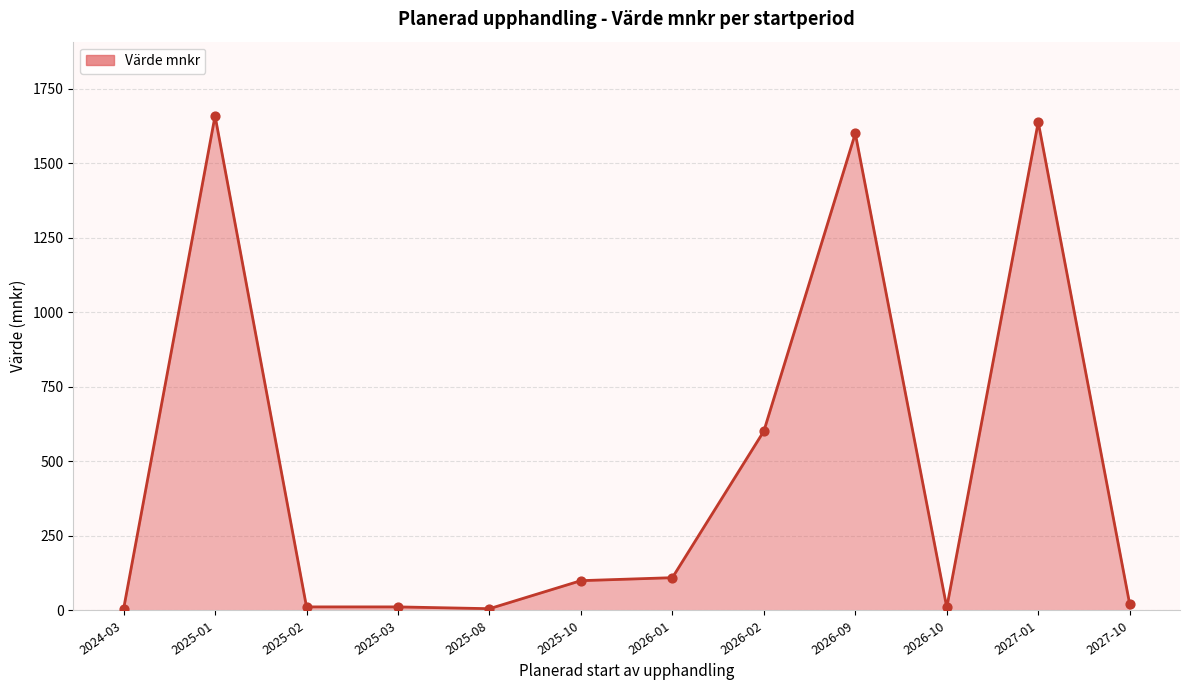

Approximately how many times larger is the value at 2026-02 compared to 2025-02?

50.1